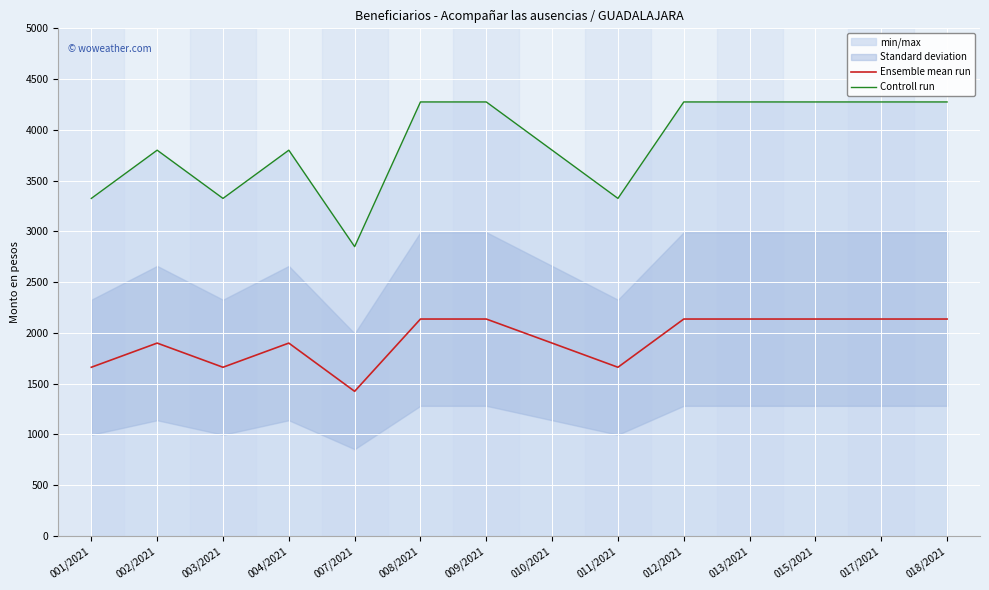

What is the difference between the highest and lowest values at 010/2021?

1900